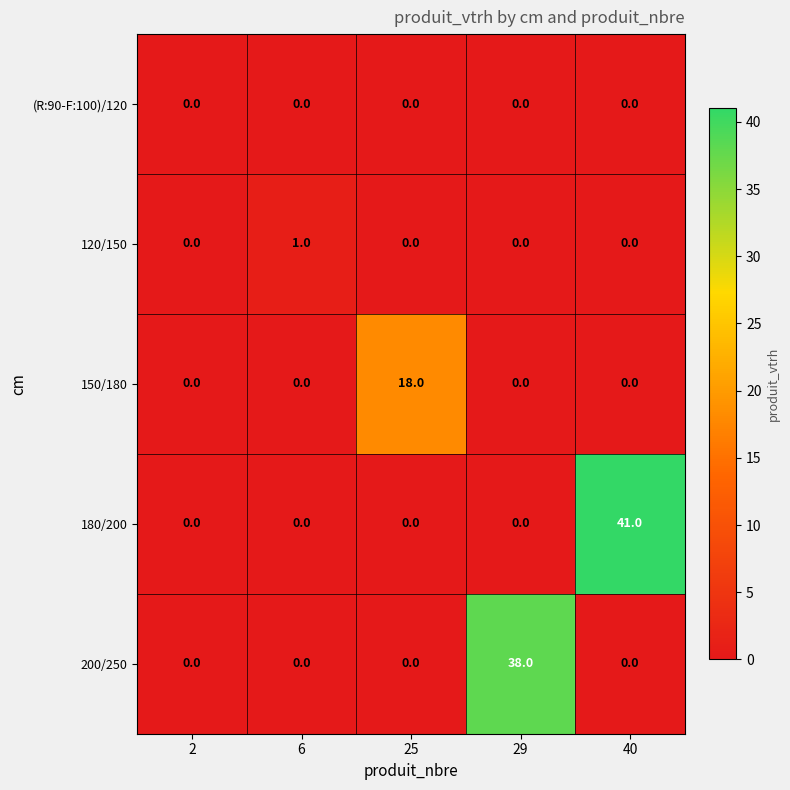

Rank the series by their maximum value, from highest to lowest.

180/200, 200/250, 150/180, 120/150, (R:90-F:100)/120